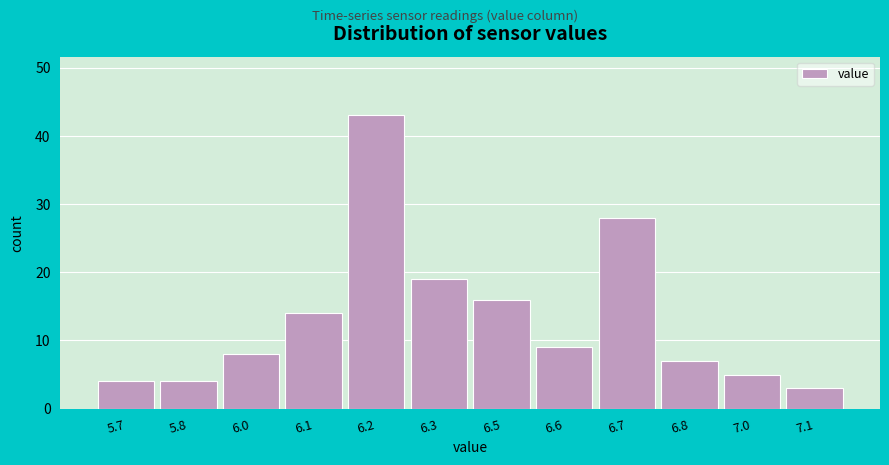

Reading left to right, list all the values displayed in this chart.

4	4	8	14	43	19	16	9	28	7	5	3